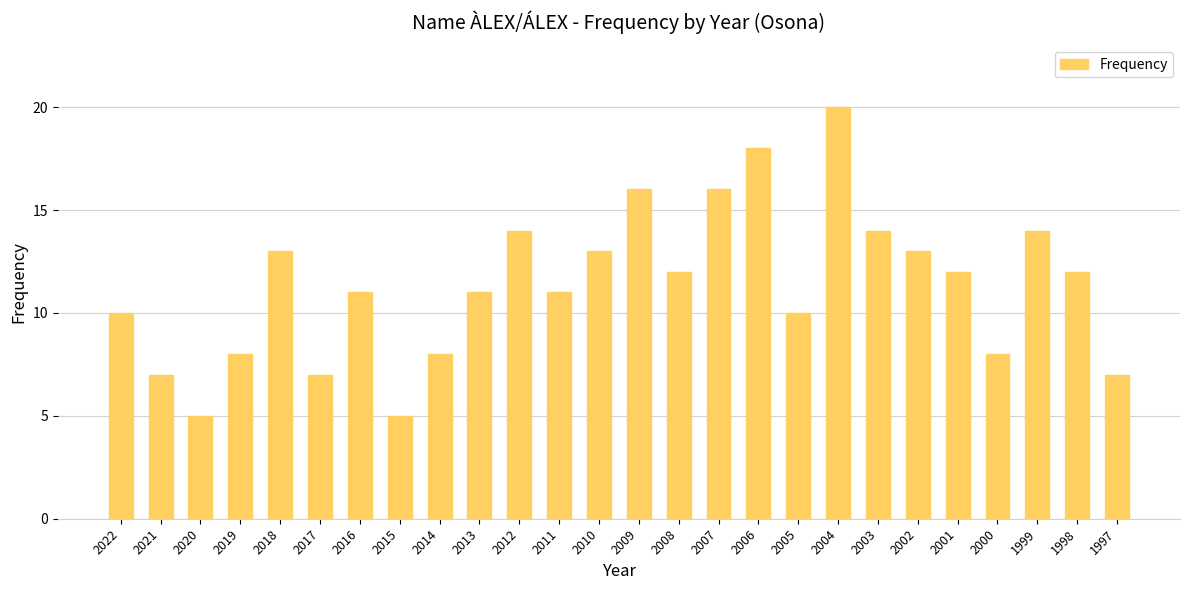

What is the value of the 21st bar from the left?

13